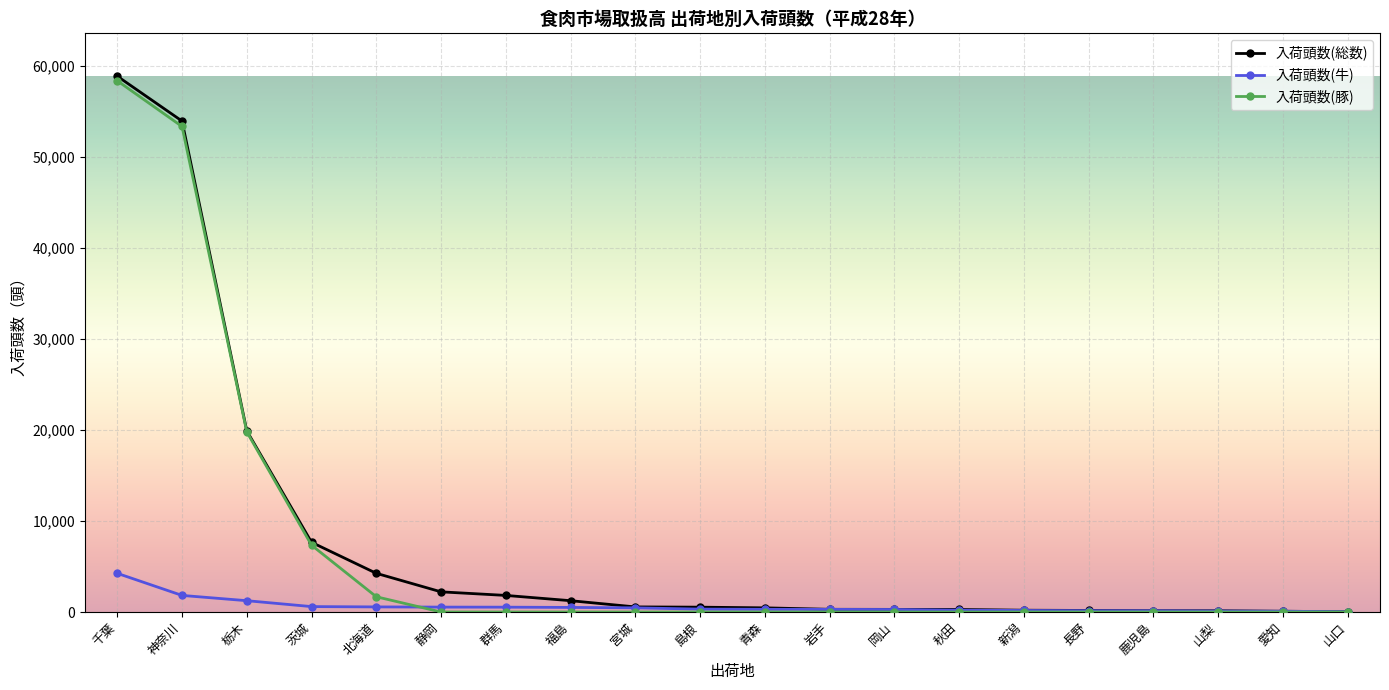

Where is 入荷頭数(豚) nearest to the value 29165?

栃木